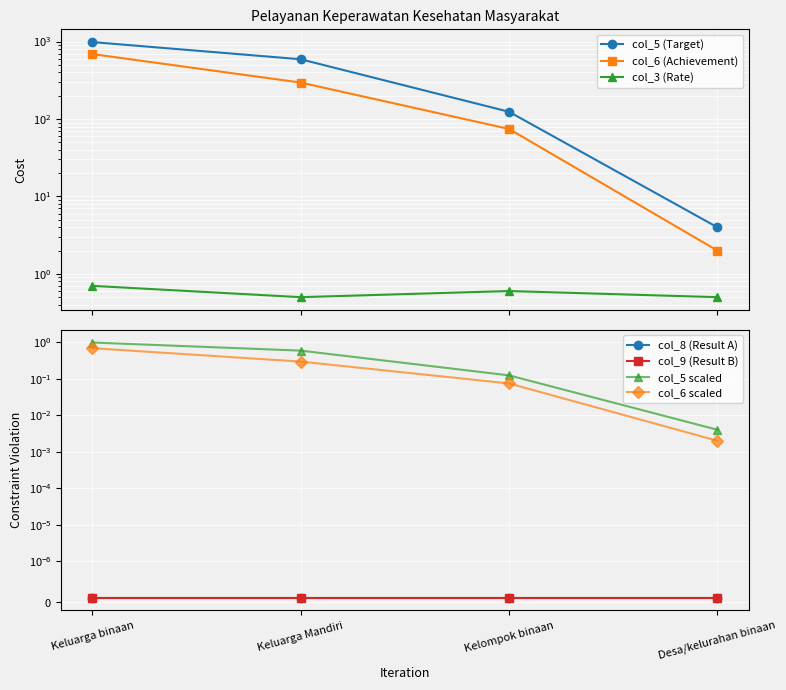

At how many categories does at least one series exceed 483?

1